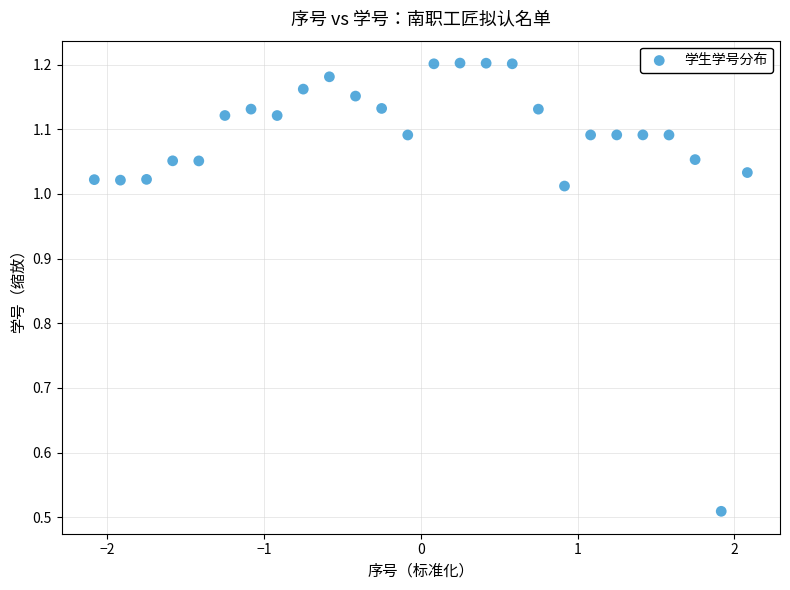

What is the range of X values (max minus min)?

4.2